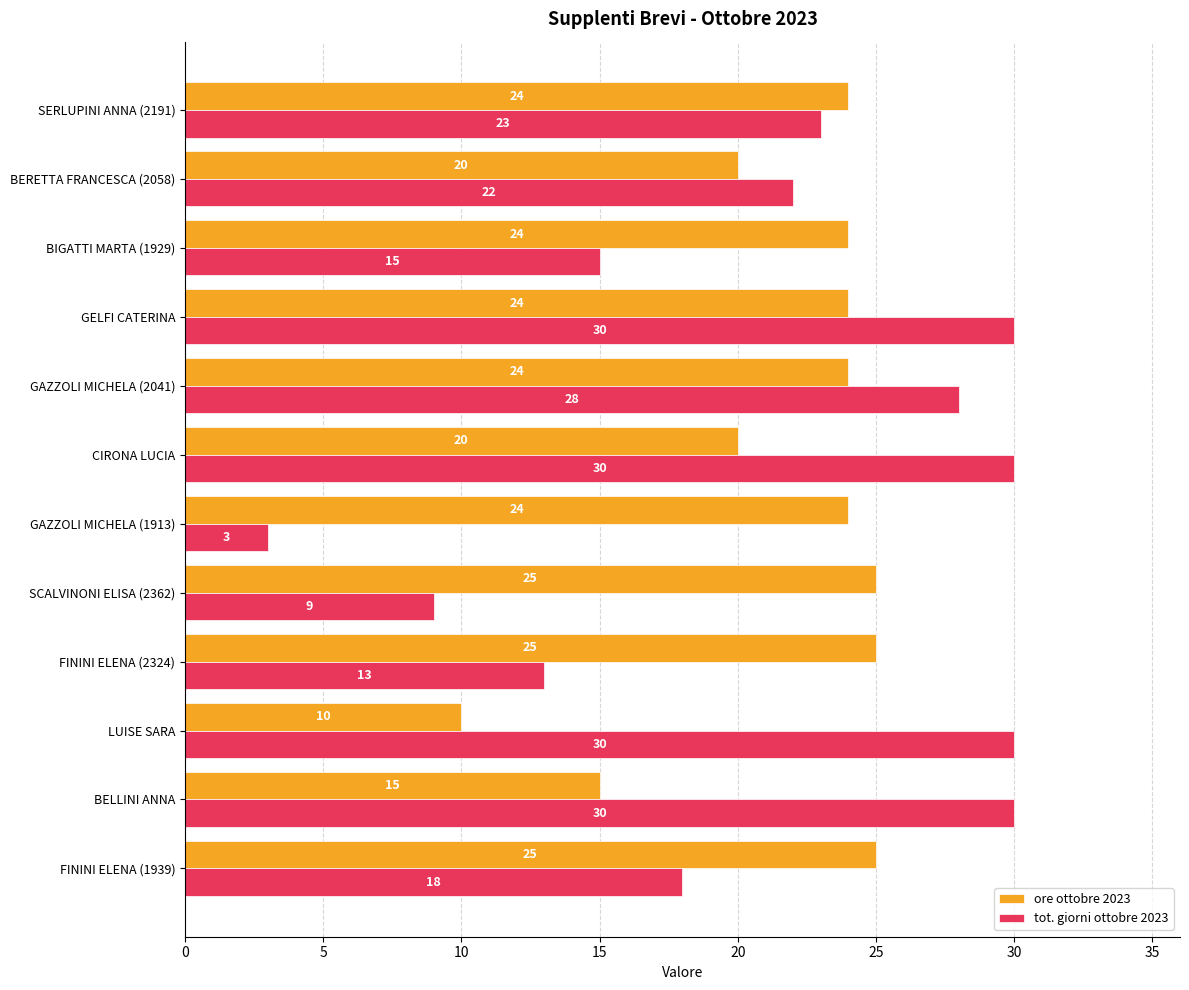

At BERETTA FRANCESCA (2058), list the series in order from largest to smallest.

tot. giorni ottobre 2023, ore ottobre 2023